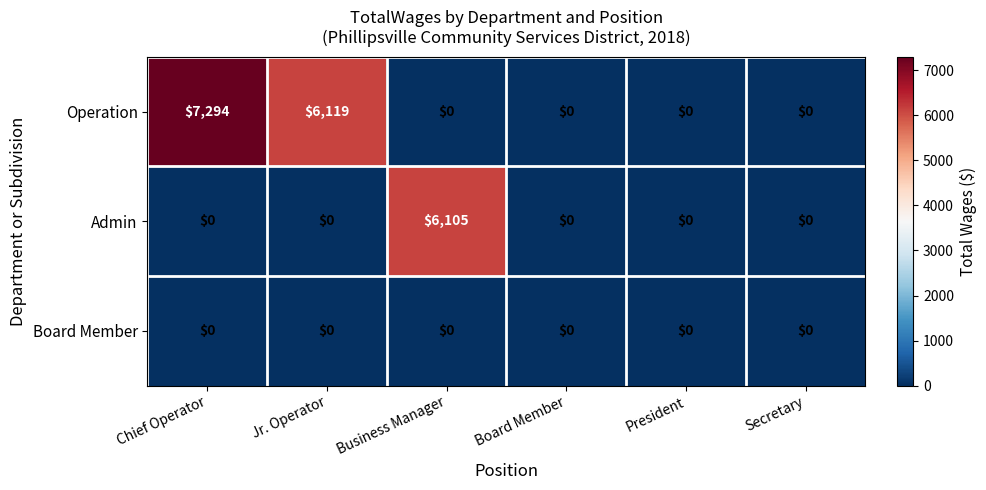

At how many categories does at least one series exceed 3785?

3